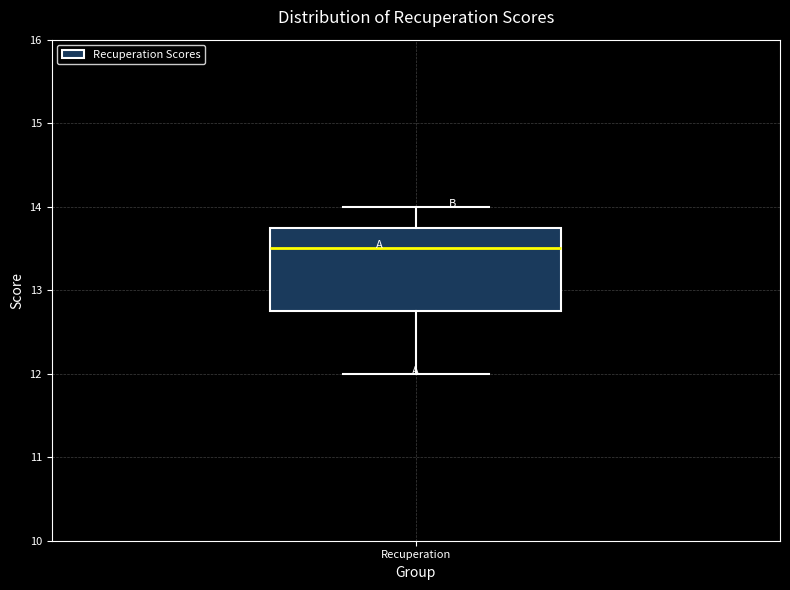

Read this box plot against the y-axis: the position of the median line, the range covered by the box, and the ends of both whiskers. The values are not printed on the chart, so give them approximately, as read against the axis.

median 13.5, box 12.8 to 13.8, whiskers 12.0 to 14.0